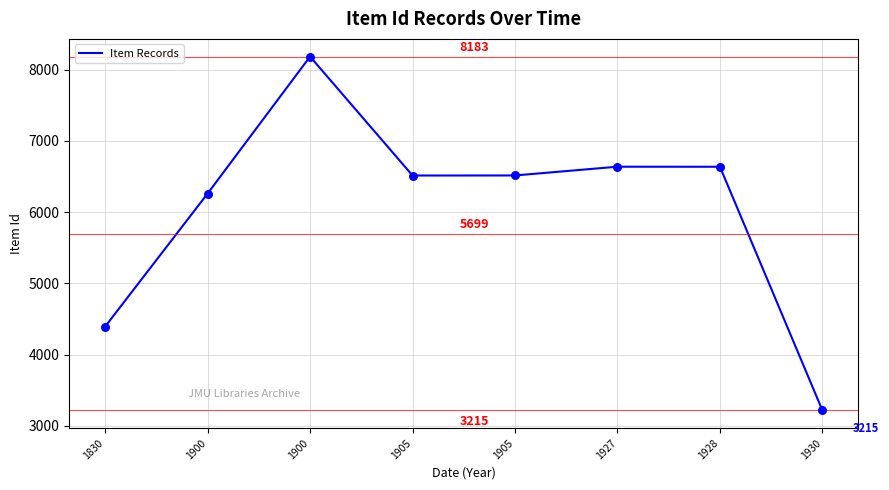

What is the ratio of the value at 1928 to the value at 1930?

2.1